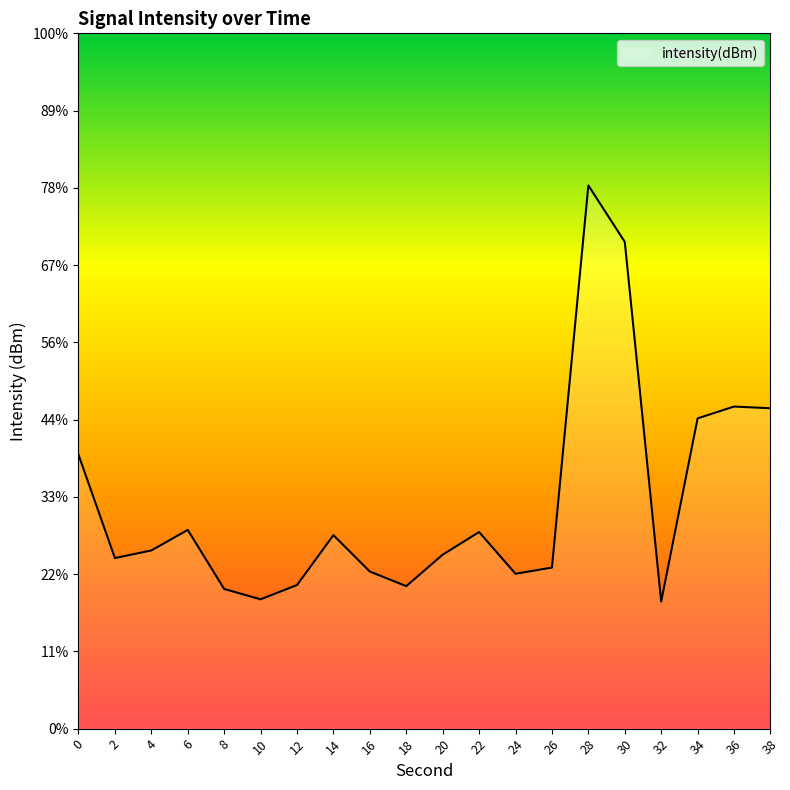

Between 32 and 2, which is larger?

2